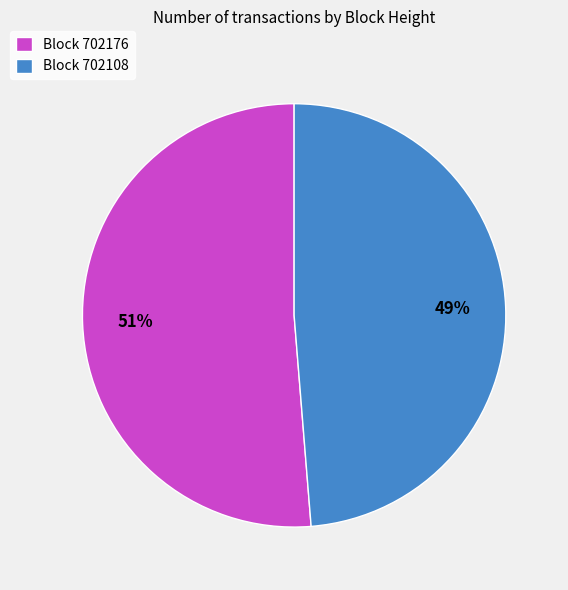

Which slice is the largest?

Block 702176